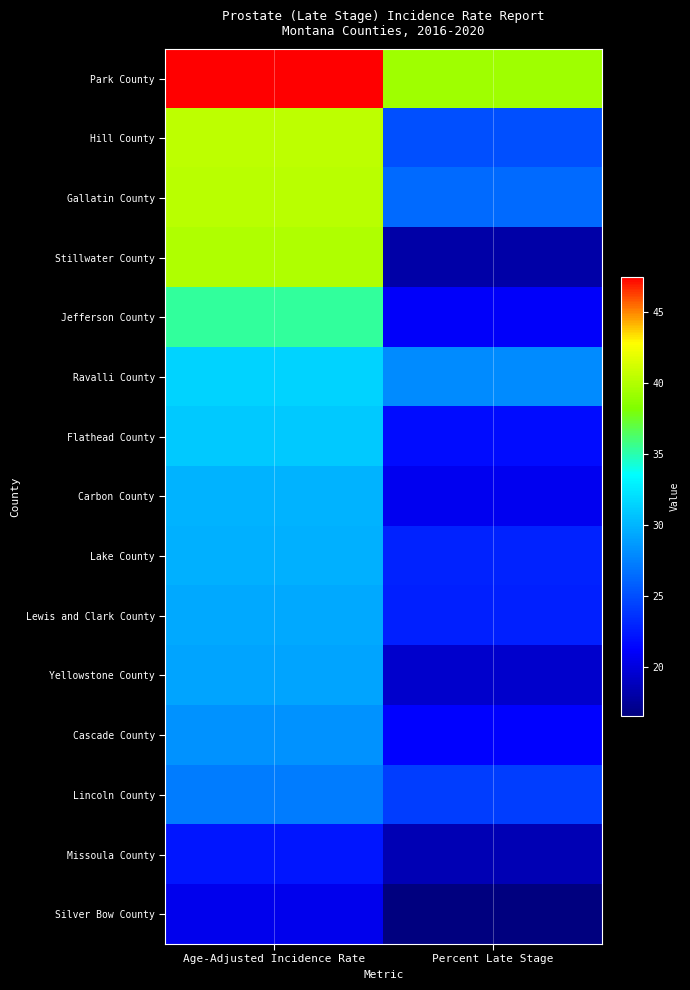

Reading left to right, what are all the values shown in this chart?

Park County: Age-Adjusted Incidence Rate=47.5	Percent Late Stage=39.3
Hill County: Age-Adjusted Incidence Rate=40.4	Percent Late Stage=25.0
Gallatin County: Age-Adjusted Incidence Rate=40.3	Percent Late Stage=26.4
Stillwater County: Age-Adjusted Incidence Rate=39.9	Percent Late Stage=18.0
Jefferson County: Age-Adjusted Incidence Rate=35.3	Percent Late Stage=21.0
Ravalli County: Age-Adjusted Incidence Rate=31.4	Percent Late Stage=28.0
Flathead County: Age-Adjusted Incidence Rate=31.0	Percent Late Stage=21.8
Carbon County: Age-Adjusted Incidence Rate=29.9	Percent Late Stage=20.7
Lake County: Age-Adjusted Incidence Rate=29.8	Percent Late Stage=22.9
Lewis and Clark County: Age-Adjusted Incidence Rate=29.4	Percent Late Stage=22.7
Yellowstone County: Age-Adjusted Incidence Rate=29.2	Percent Late Stage=19.4
Cascade County: Age-Adjusted Incidence Rate=28.3	Percent Late Stage=21.3
Lincoln County: Age-Adjusted Incidence Rate=27.2	Percent Late Stage=24.2
Missoula County: Age-Adjusted Incidence Rate=22.2	Percent Late Stage=18.5
Silver Bow County: Age-Adjusted Incidence Rate=20.5	Percent Late Stage=16.5